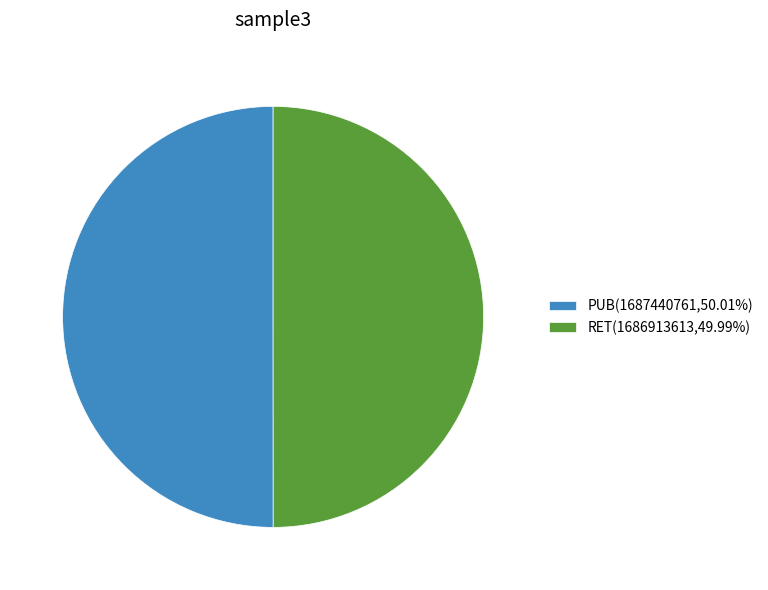

Approximately how many times larger is the value at PUB(1687440761,50.01%) compared to RET(1686913613,49.99%)?

1.0